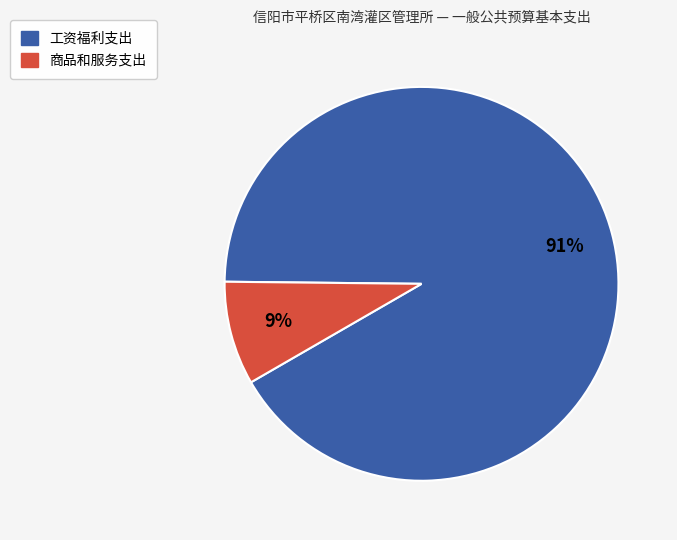

The 工资福利支出 slice represents 91% of the pie. True or false?

True